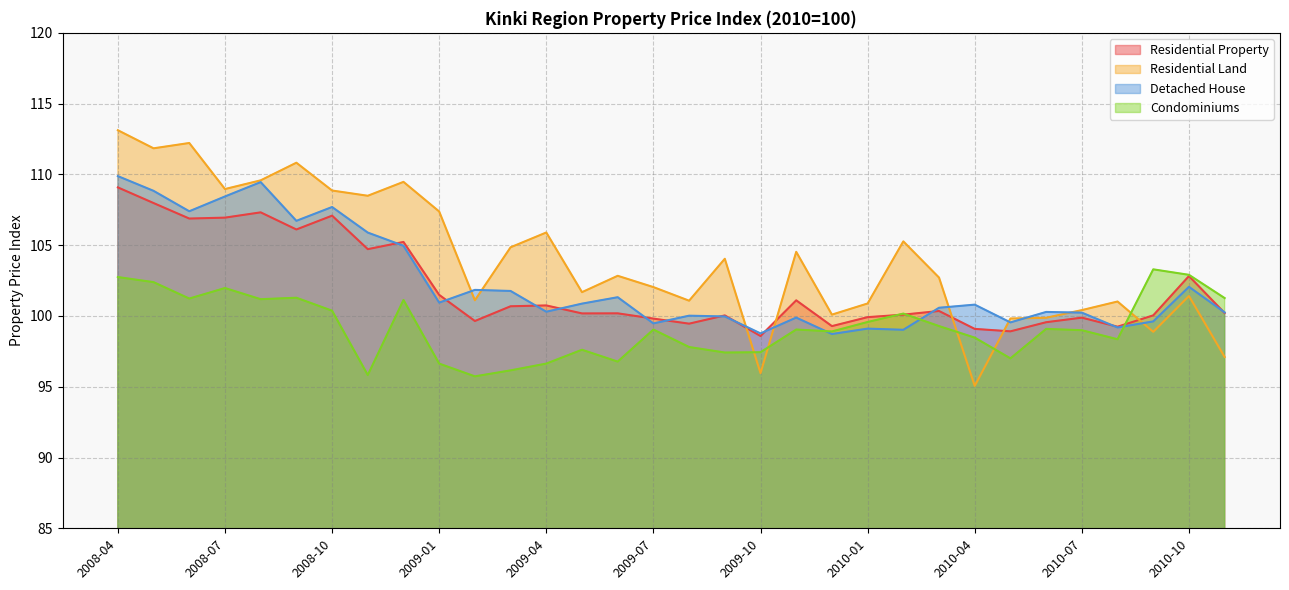

Where does the Residential Property series first go above 100?

2008-04